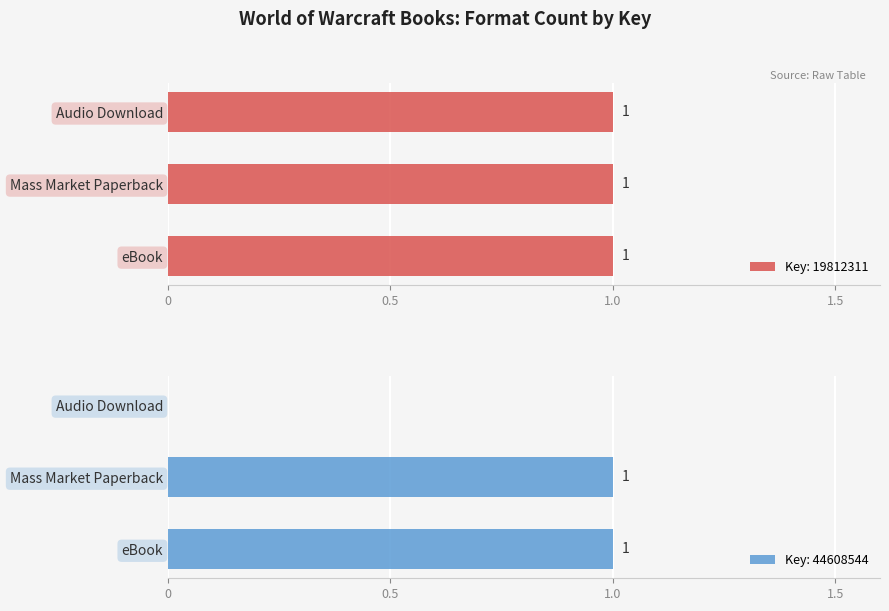

What is the smallest value displayed?

1